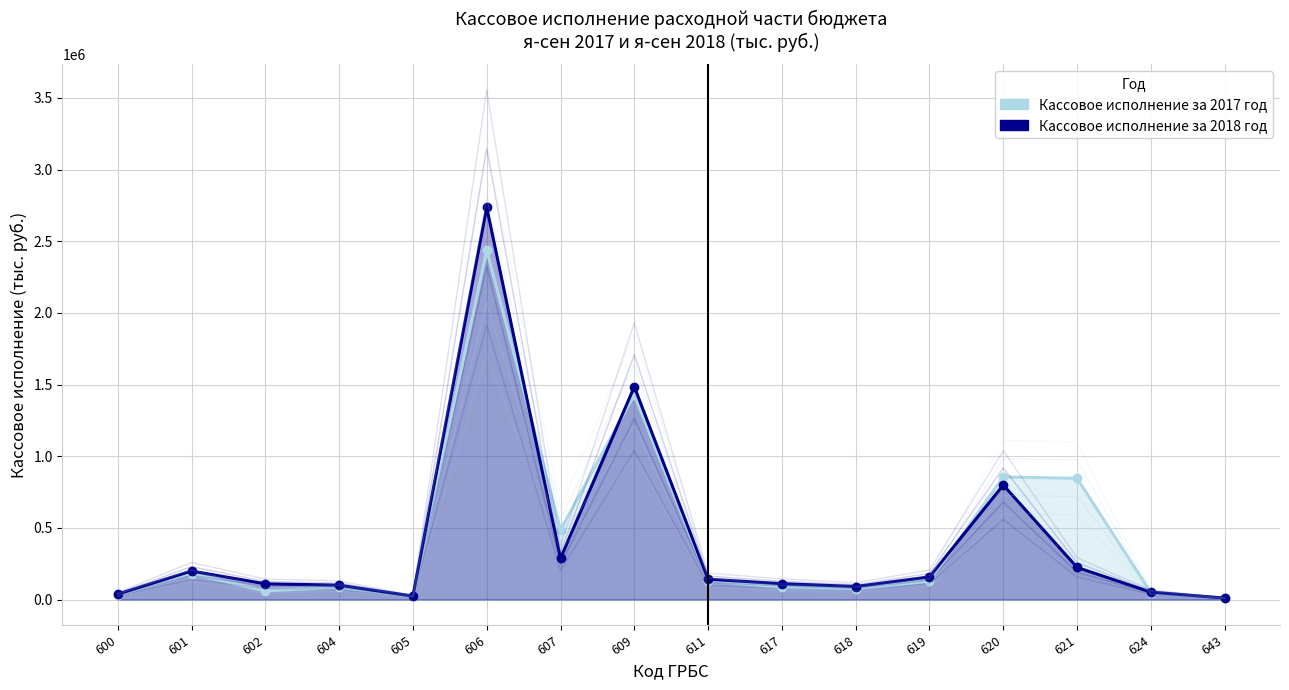

True or false: Кассовое исполнение за 2017 год has more than 1 interior local peaks.

True